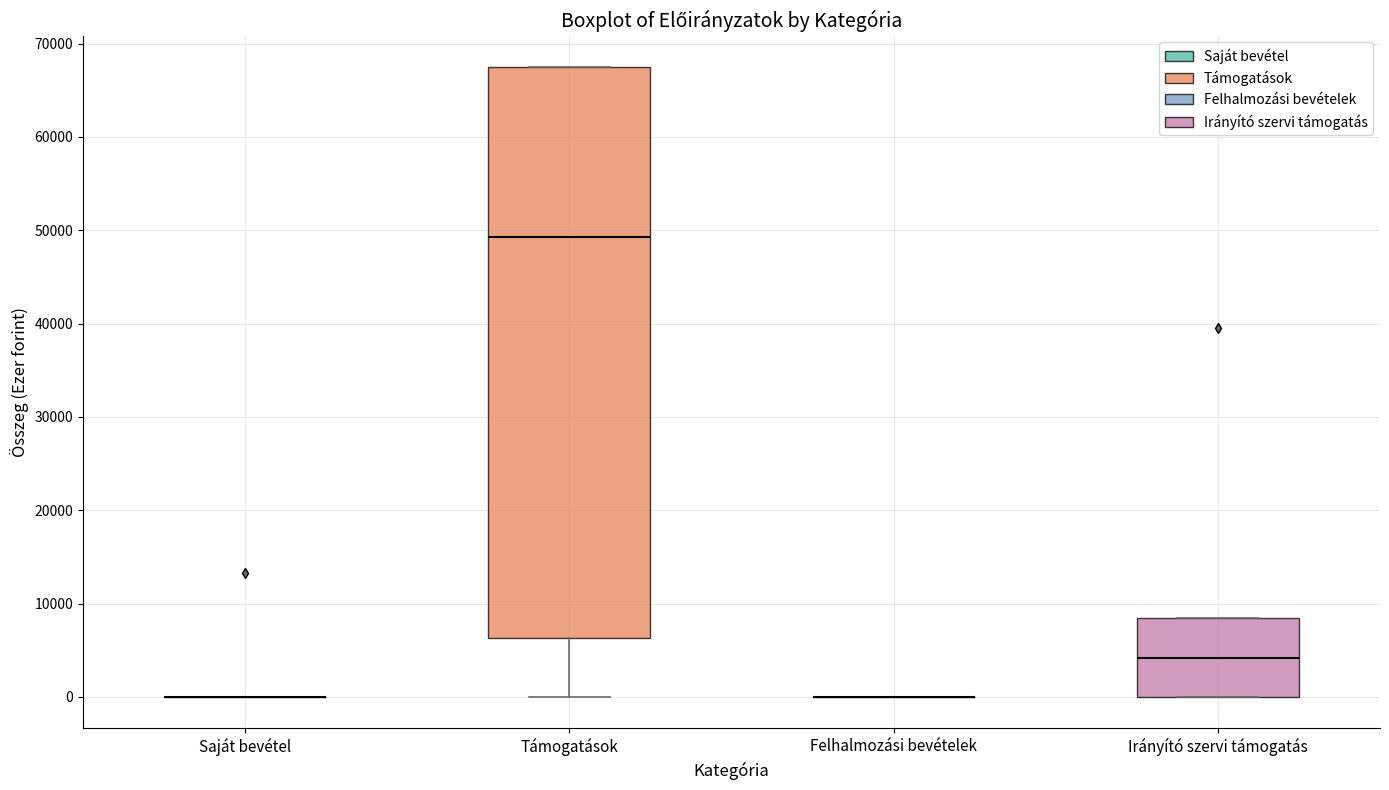

Reading left to right, read every box against the y-axis: the position of its median line, the range the box covers, and the ends of its whiskers. The values are not printed on the chart, so give them approximately, as read against the axis.

Saját bevétel: box collapsed to a line at 0, whiskers 0 to 0
Támogatások: median 49000, box 6000 to 67000, whiskers 0 to 67000
Felhalmozási bevételek: box collapsed to a line at 0, whiskers 0 to 0
Irányító szervi támogatás: median 4000, box 0 to 8000, whiskers 0 to 8000